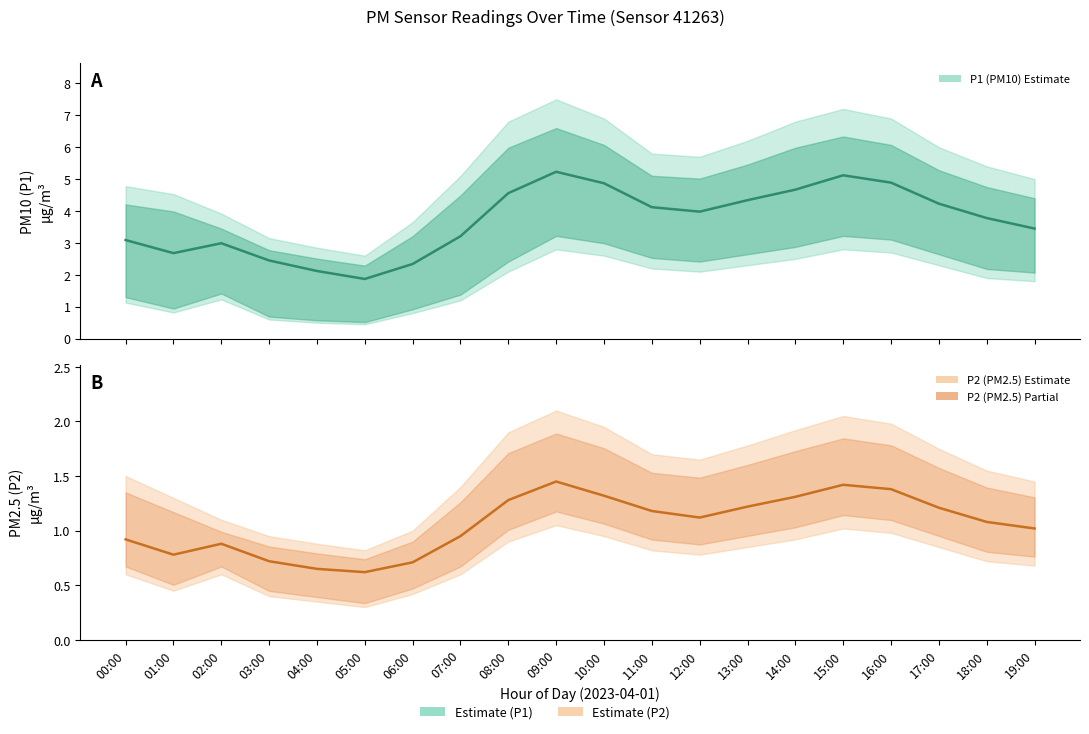

True or false: P1 (PM10 Estimate) and P2 (PM2.5 Estimate) intersect in this chart.

False